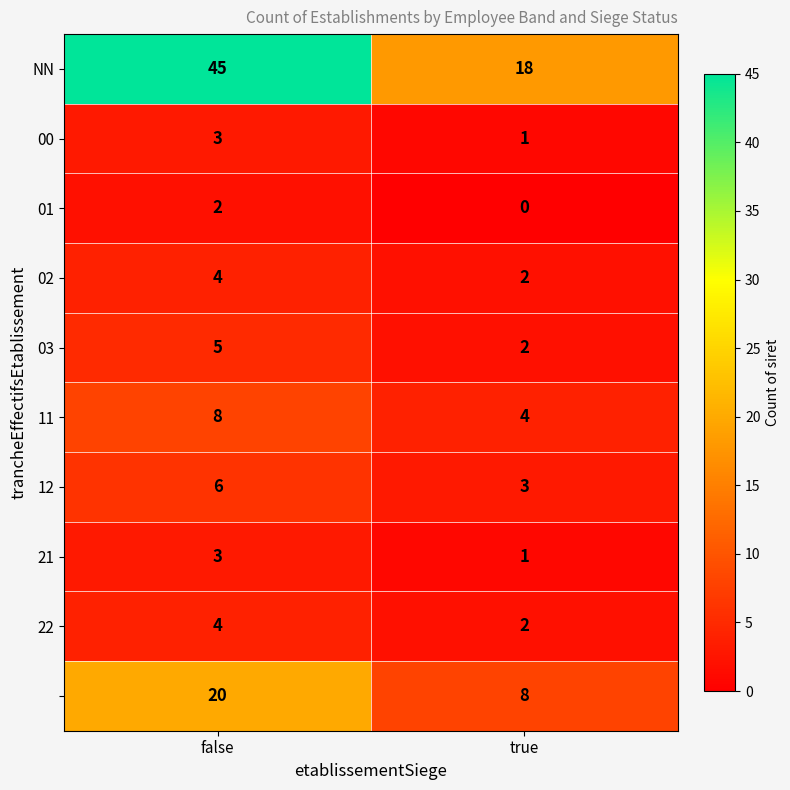

At which category does the chart reach its minimum across all series?

true